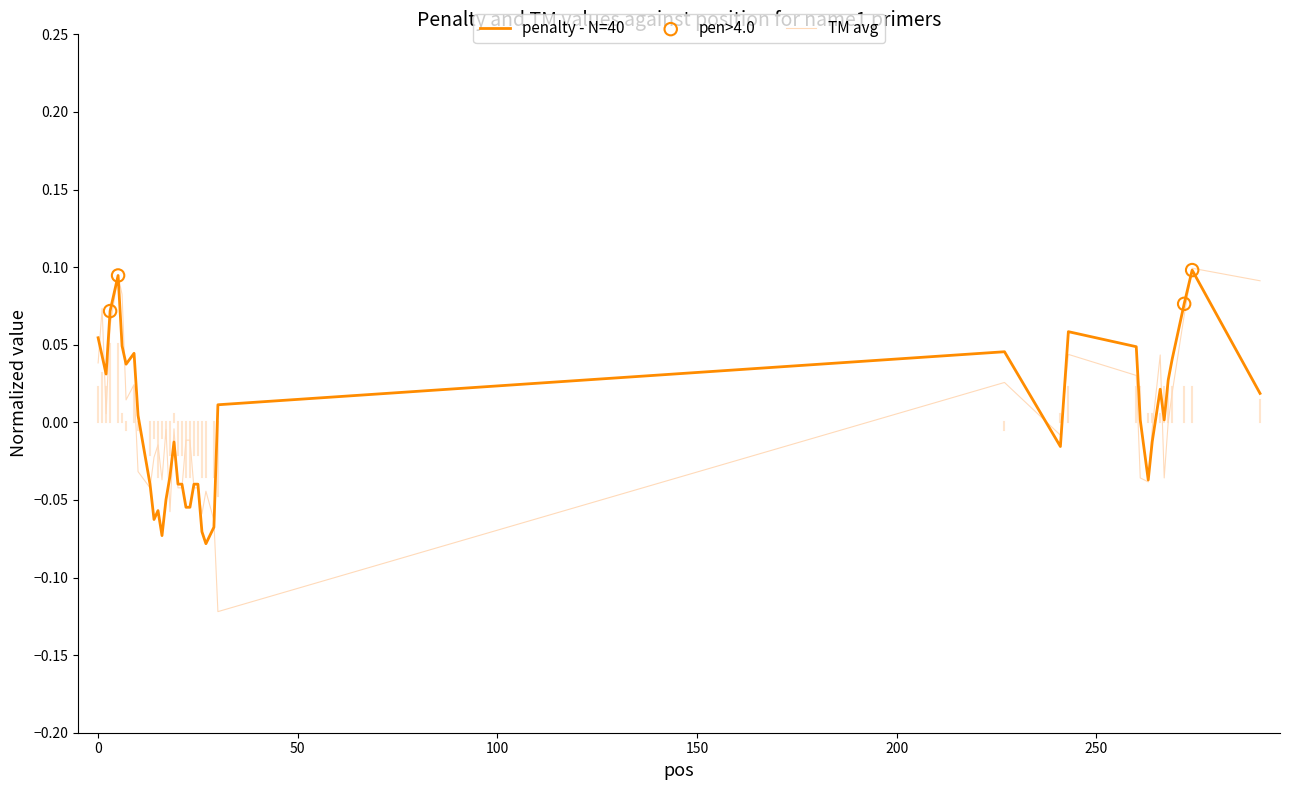

Which series has the largest range (max minus min)?

TM avg